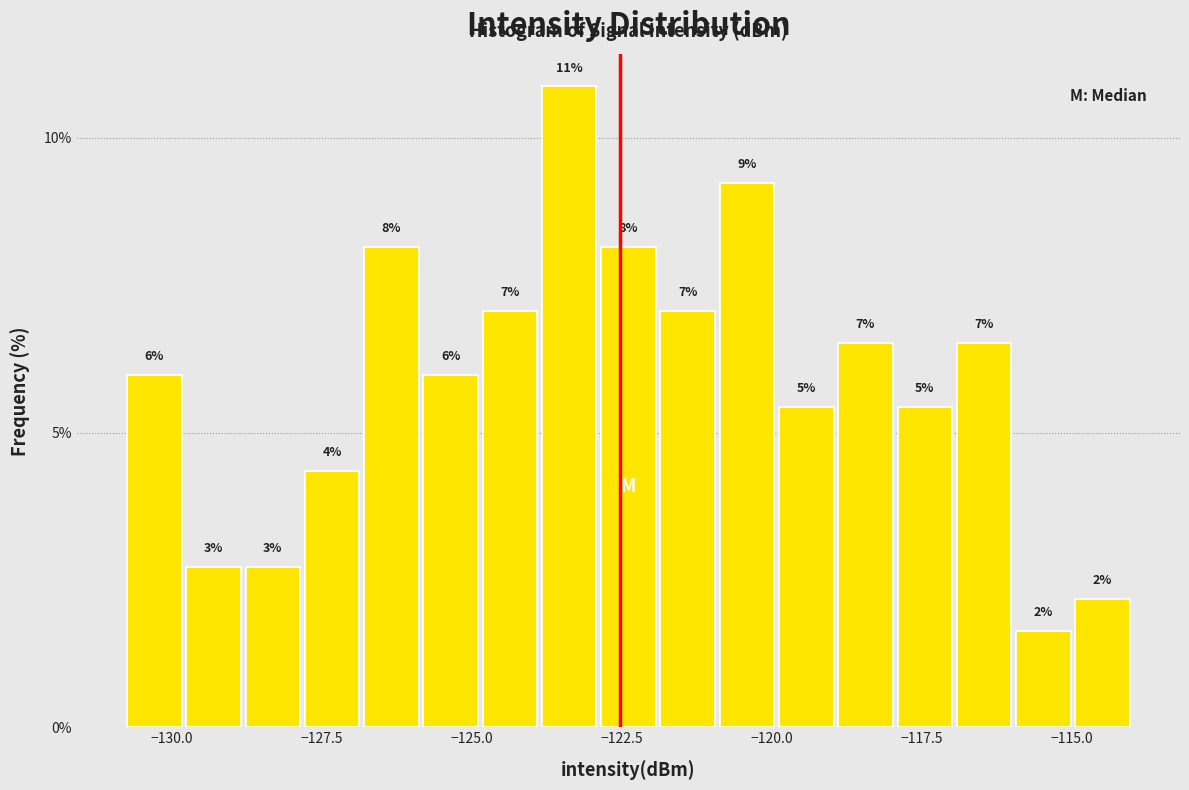

Read against the x-axis, roughly where is the centre of the tallest bar?

-123.5